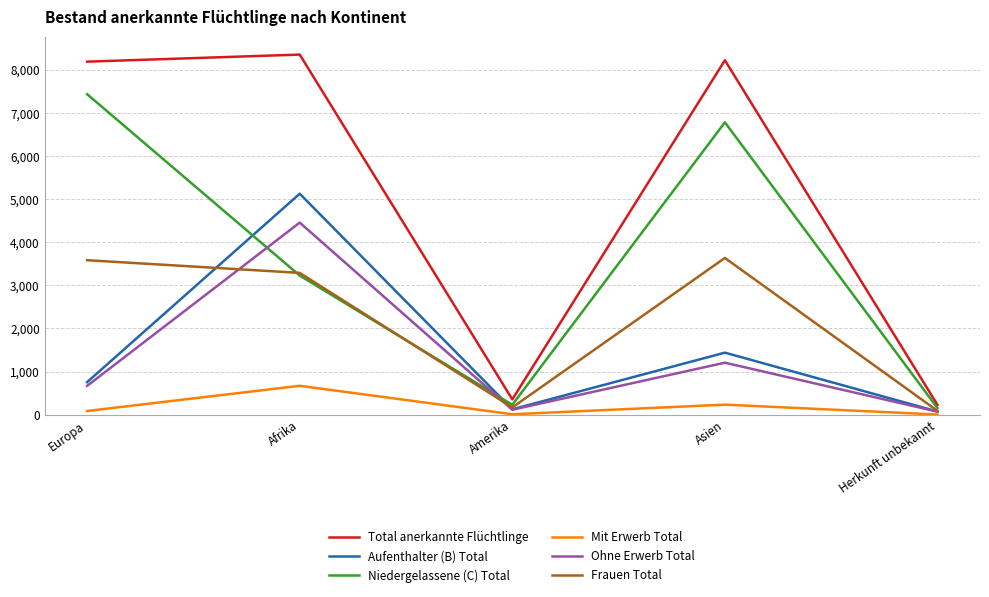

List the series in order of their peak value, highest first.

Total anerkannte Flüchtlinge, Niedergelassene (C) Total, Aufenthalter (B) Total, Ohne Erwerb Total, Frauen Total, Mit Erwerb Total